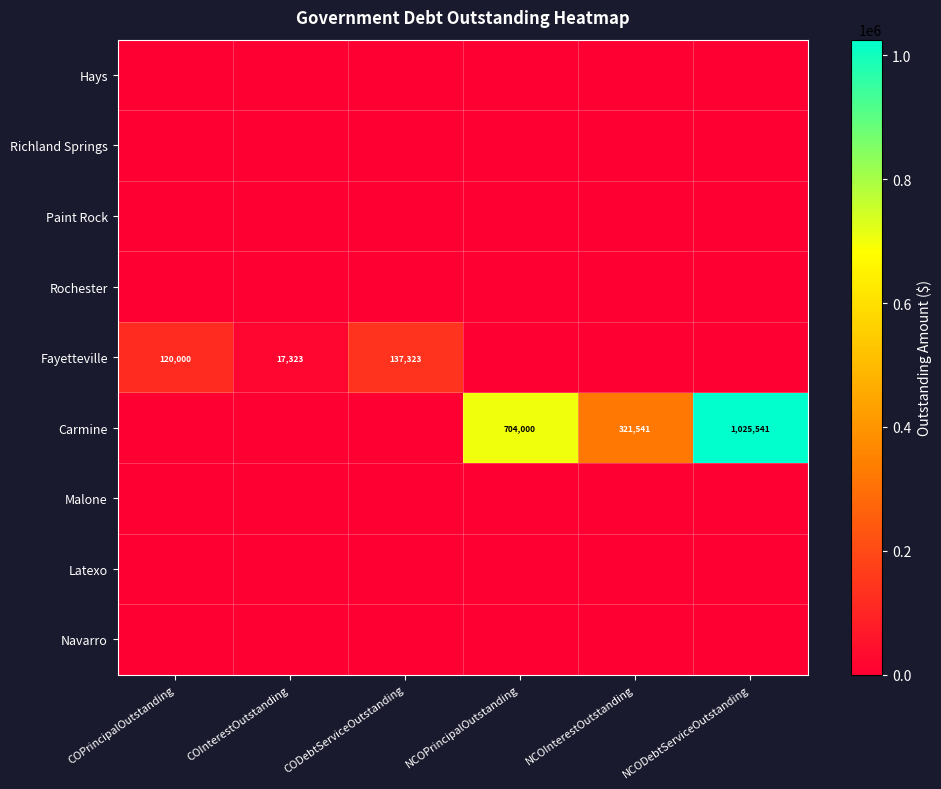

Where is Carmine nearest to the value 512770?

NCOInterestOutstanding